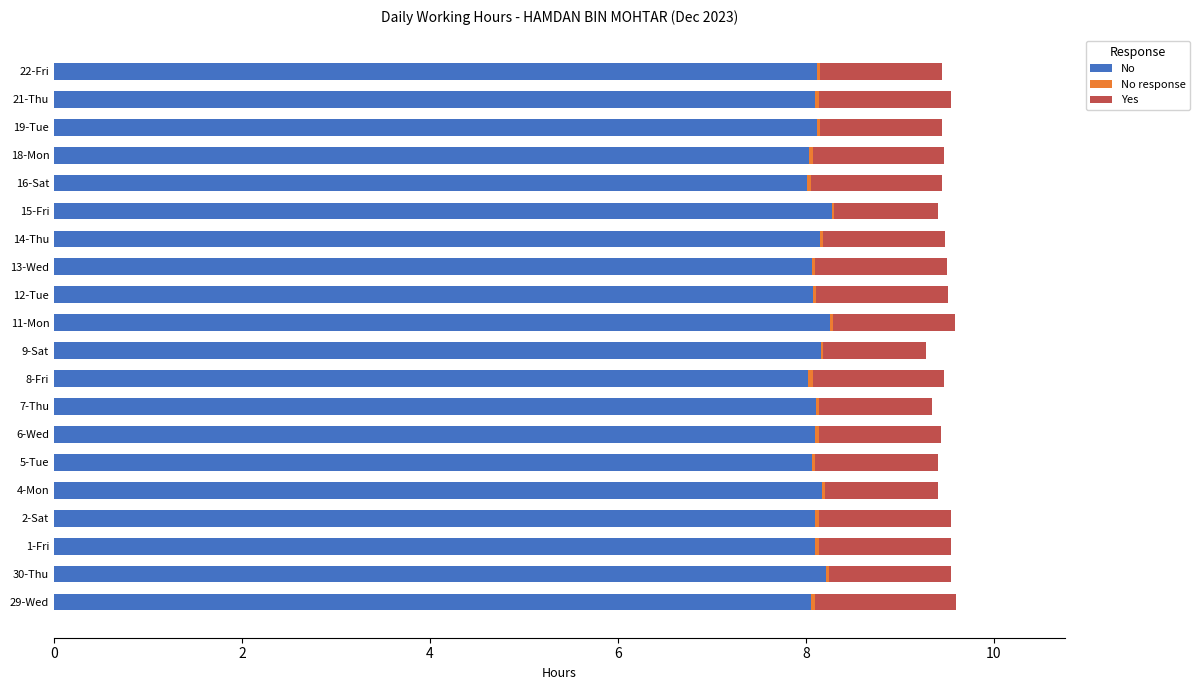

What is the sum of all No values?

162.3